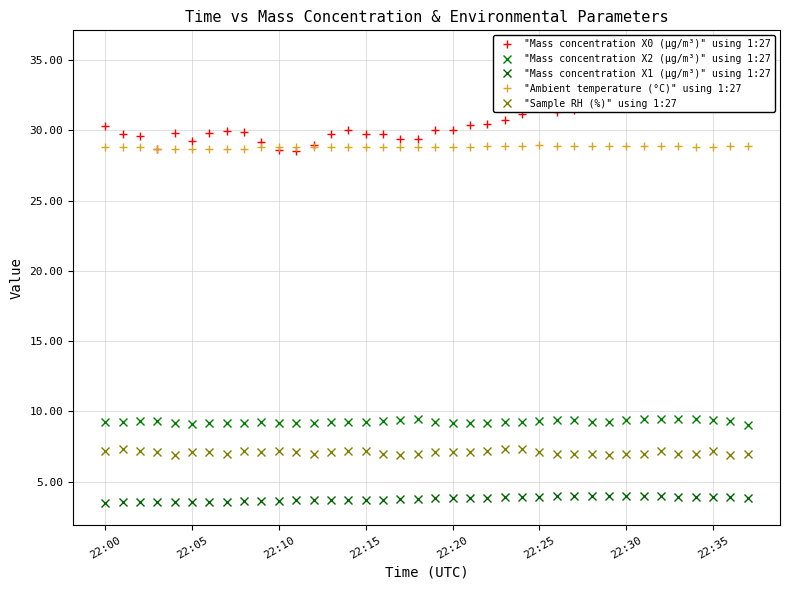

The "Mass concentration X2 (μg/m³)" using 1:27 series shows 9.2 at 13. True or false?

True